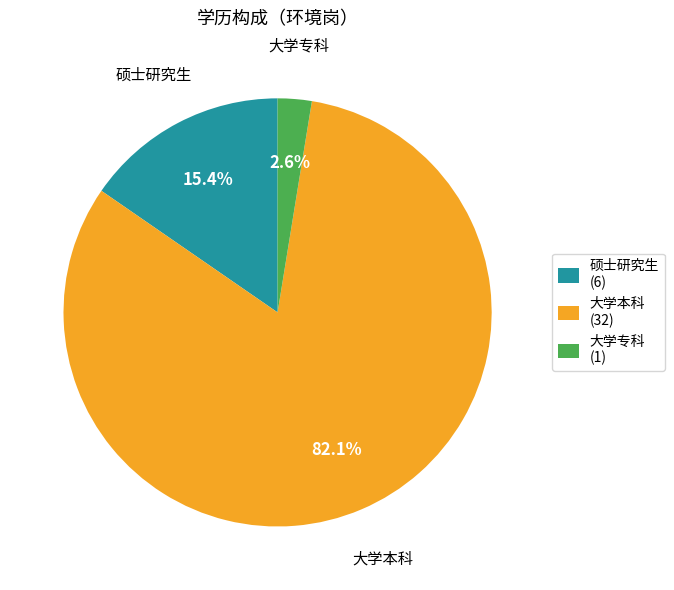

Which has a higher value, 硕士研究生 (6) or 大学专科 (1)?

硕士研究生 (6)